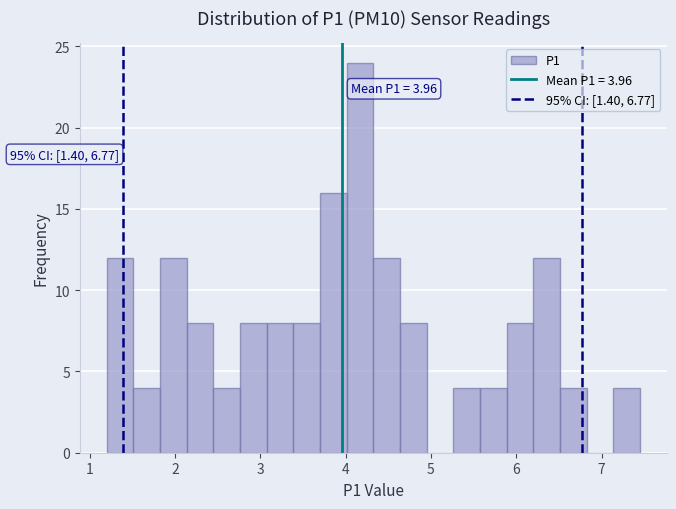

Read against the x-axis, roughly where is the centre of the tallest bar?

4.2